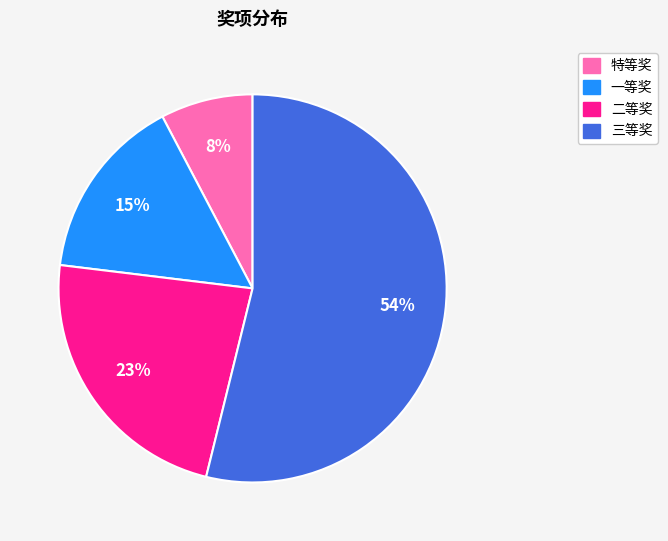

Rank the categories by value from lowest to highest.

特等奖, 一等奖, 二等奖, 三等奖